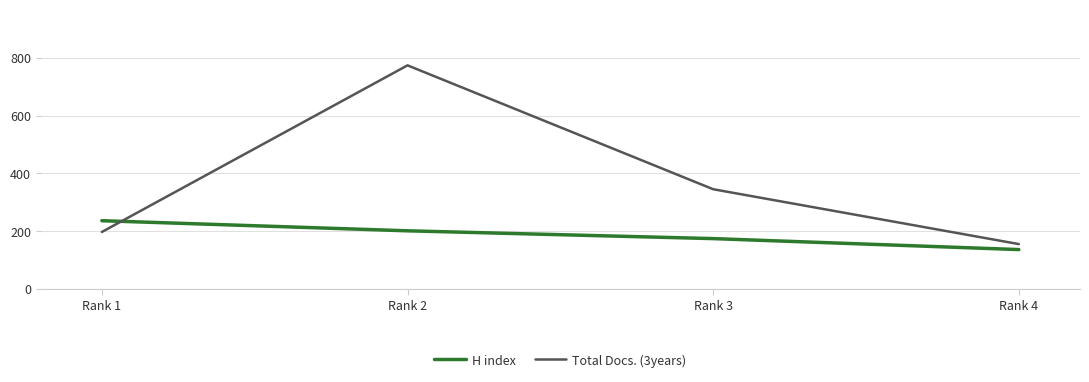

At which label does H index reach its peak?

Rank 1